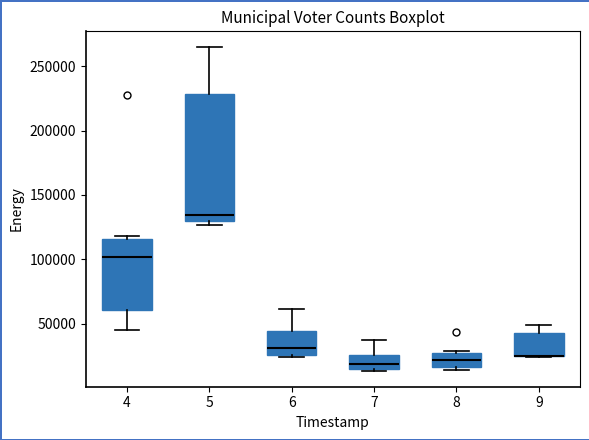

Reading left to right, read every box against the y-axis: the position of its median line, the range the box covers, and the ends of its whiskers. The values are not printed on the chart, so give them approximately, as read against the axis.

4: median 100000, box 60000 to 115000, whiskers 45000 to 120000
5: median 135000, box 130000 to 230000, whiskers 125000 to 265000
6: median 30000, box 25000 to 45000, whiskers 25000 (just below the box's lower edge) to 60000
7: median 20000, box 15000 to 25000, whiskers 15000 to 40000
8: median 20000, box 15000 to 25000, whiskers 15000 (just below the box's lower edge) to 30000
9: median 25000 (drawn on the box's lower edge), box 25000 to 45000, whiskers 25000 to 50000